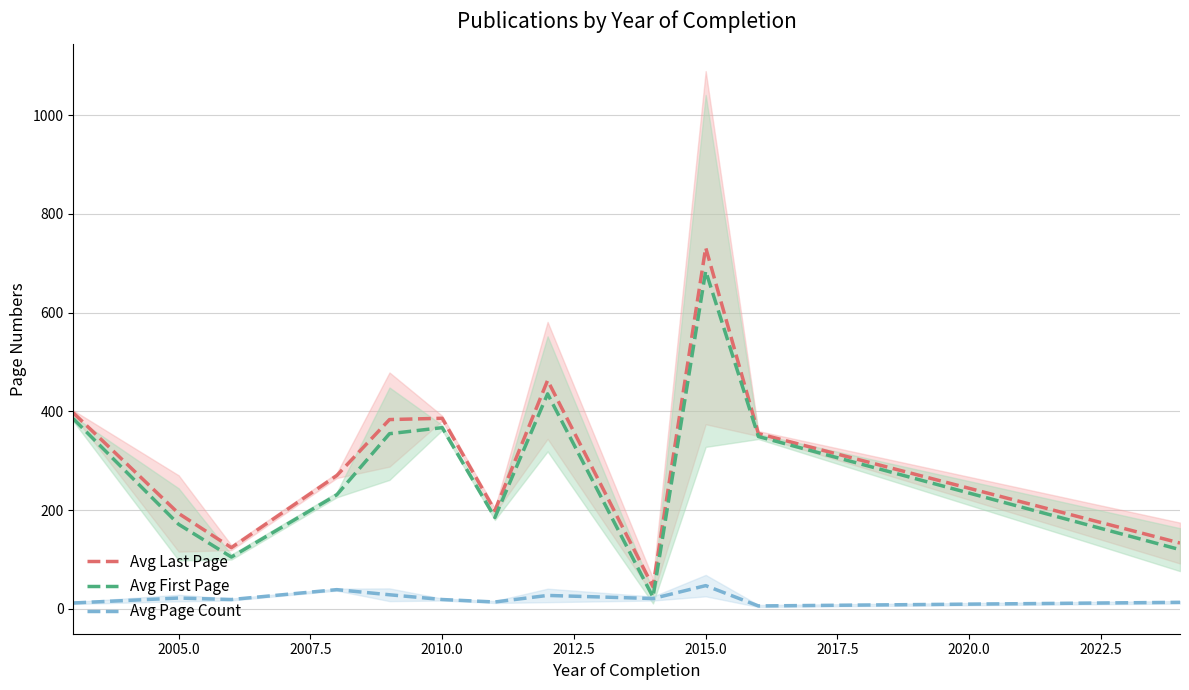

What is the average value of the Avg Last Page series?

306.7